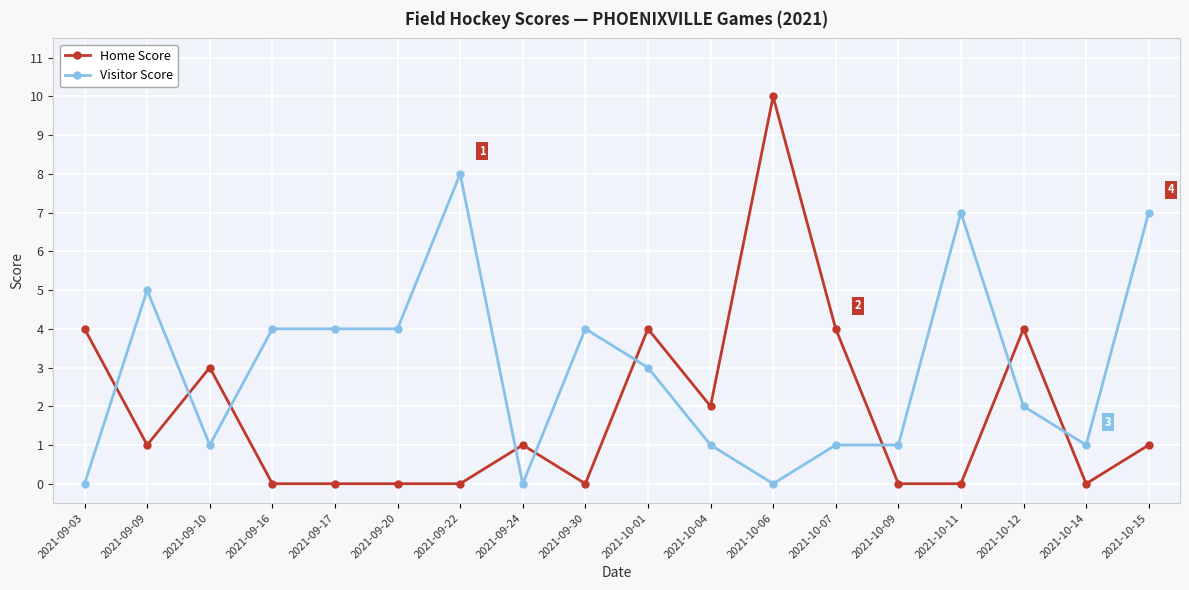

In Home Score, how many points are higher than both neighbors (excluding endpoints)?

5